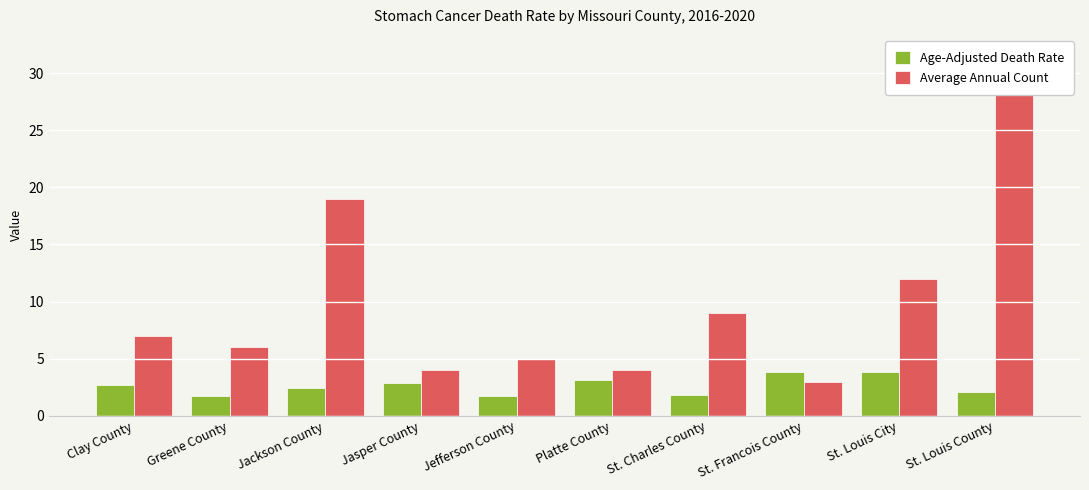

Is it true that Average Annual Count equals 9.0 at St. Louis County?

False